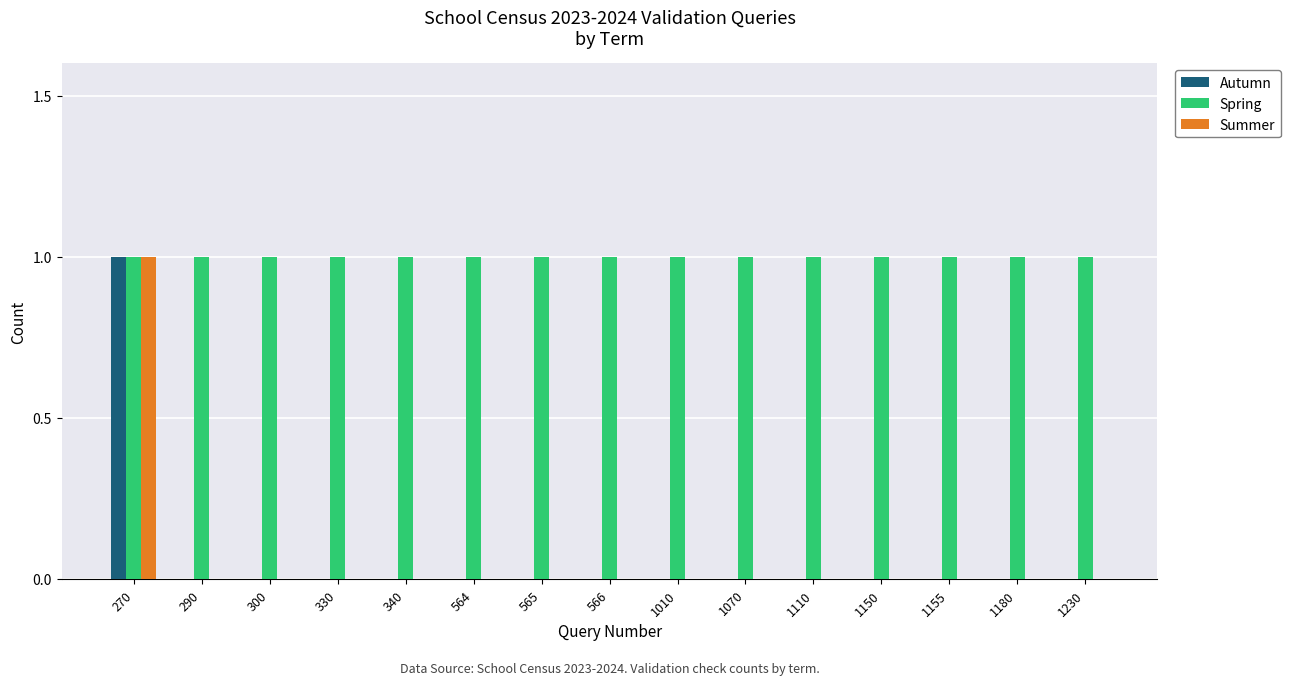

At which category is the sum across all series the highest?

270